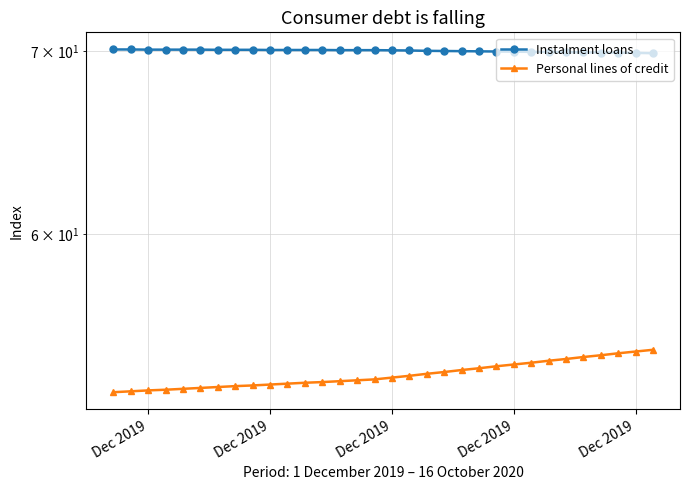

What is the sum of the Personal lines of credit values at Dec 2019 and Dec 2019?

105.2